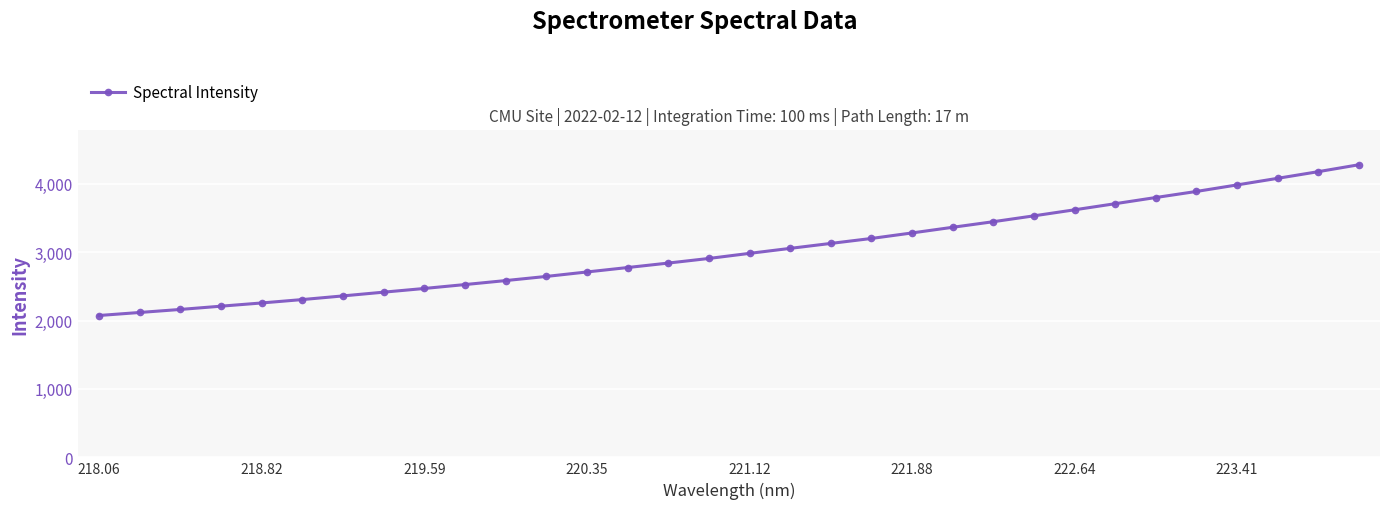

How many lines are shown in the chart?

1